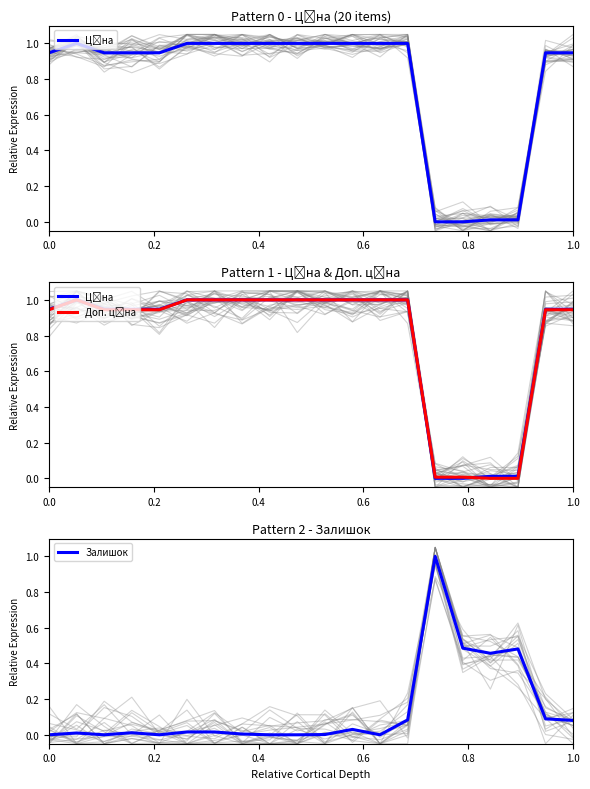

At how many categories does at least one series exceed 0?

20